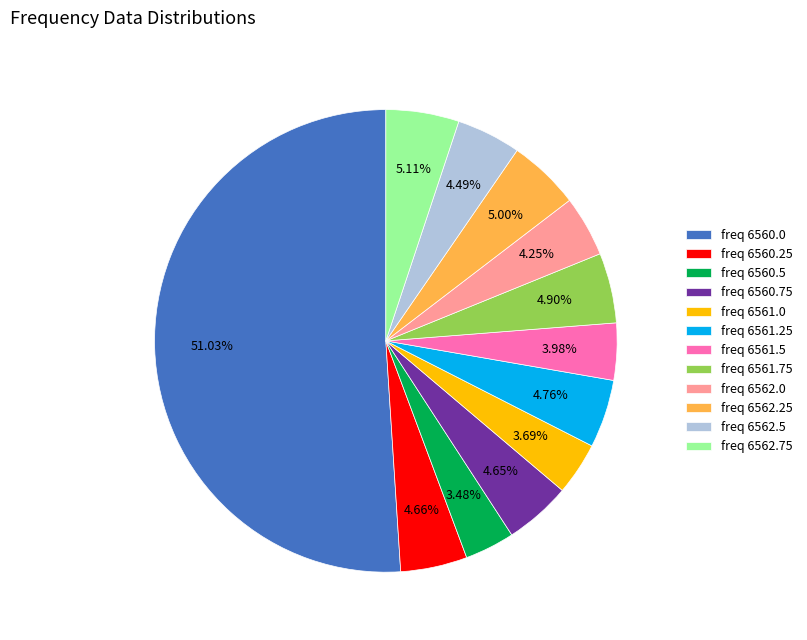

Combined, do freq 6560.75 and freq 6562.0 account for over 50%?

No